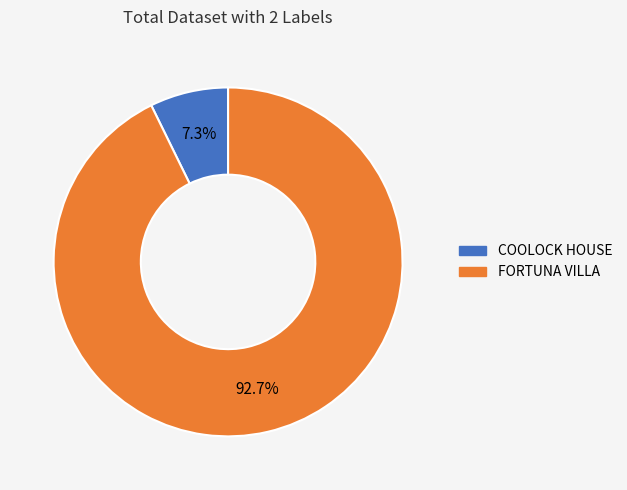

Between COOLOCK HOUSE and FORTUNA VILLA, which is larger?

FORTUNA VILLA